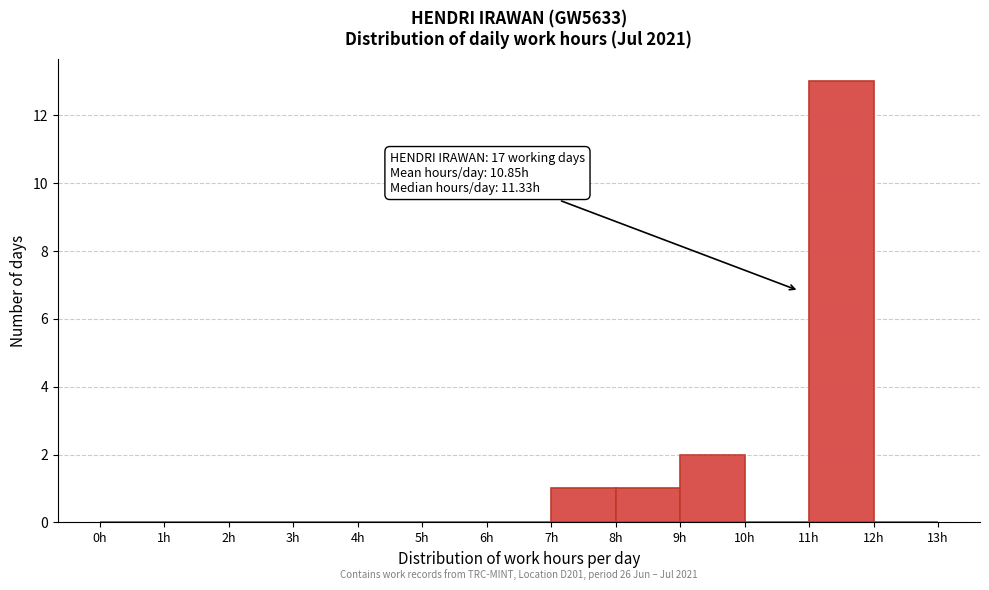

Over which range of the x-axis is the bar tallest?

11 to 12